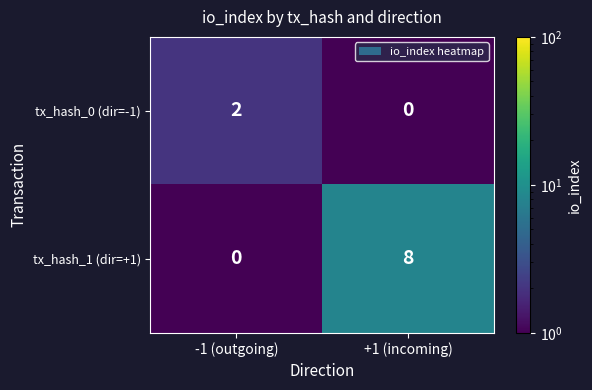

Count the number of data series in this chart.

2